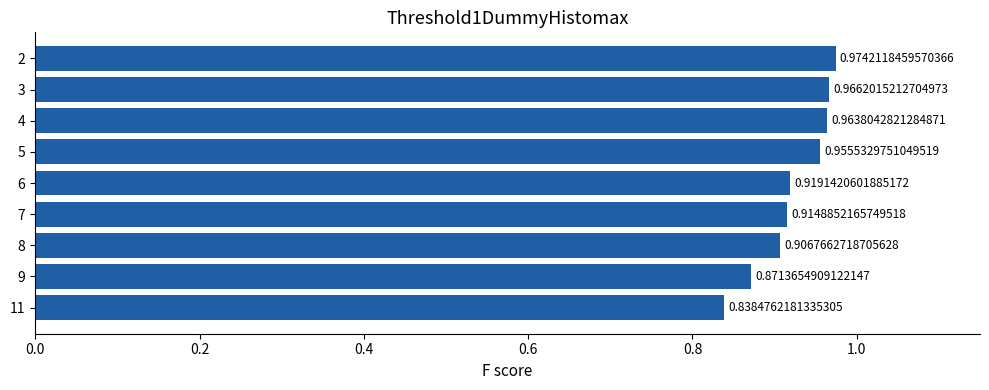

What is the difference between the second highest and second lowest values?

0.1